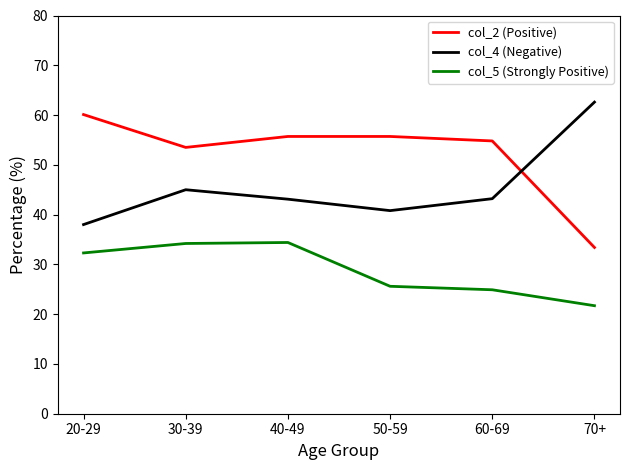

True or false: col_5 (Strongly Positive) and col_2 (Positive) intersect in this chart.

False